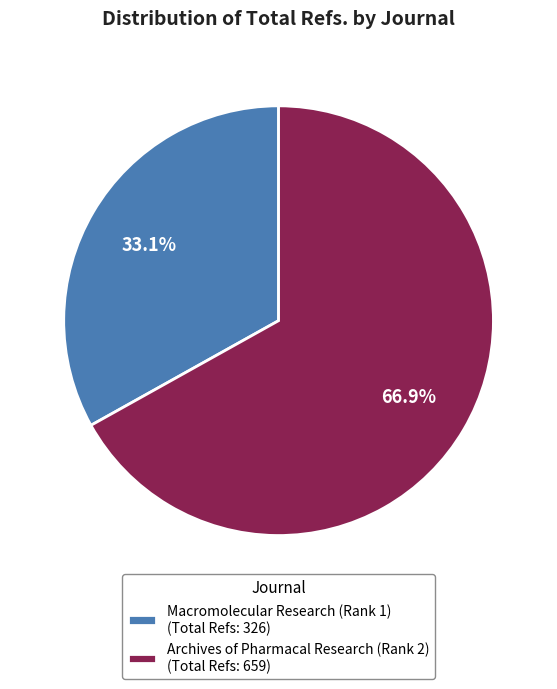

Count the number of slices in the pie.

2